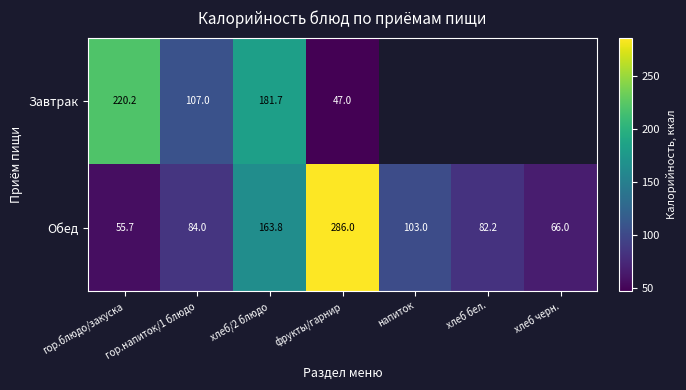

At how many categories does at least one series exceed 228?

1